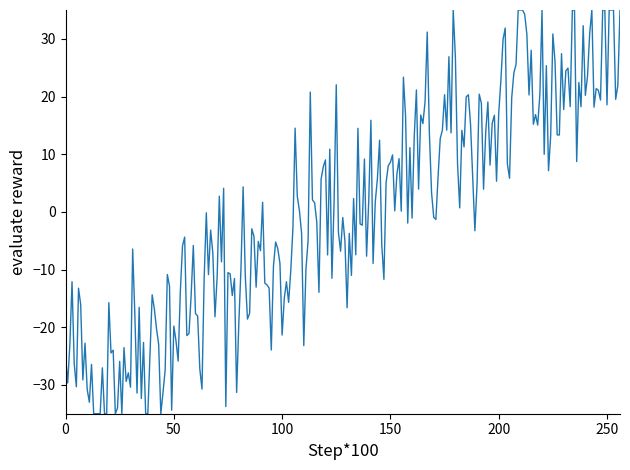

What is the difference between the maximum and minimum values?

70.0